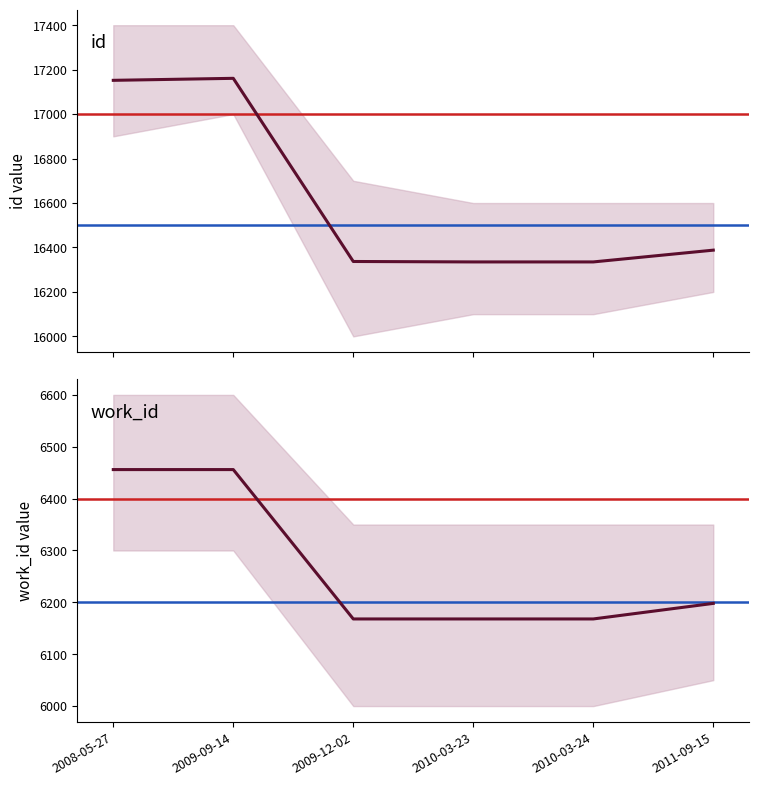

What is the difference between the highest and lowest values at 2009-09-14?

10705